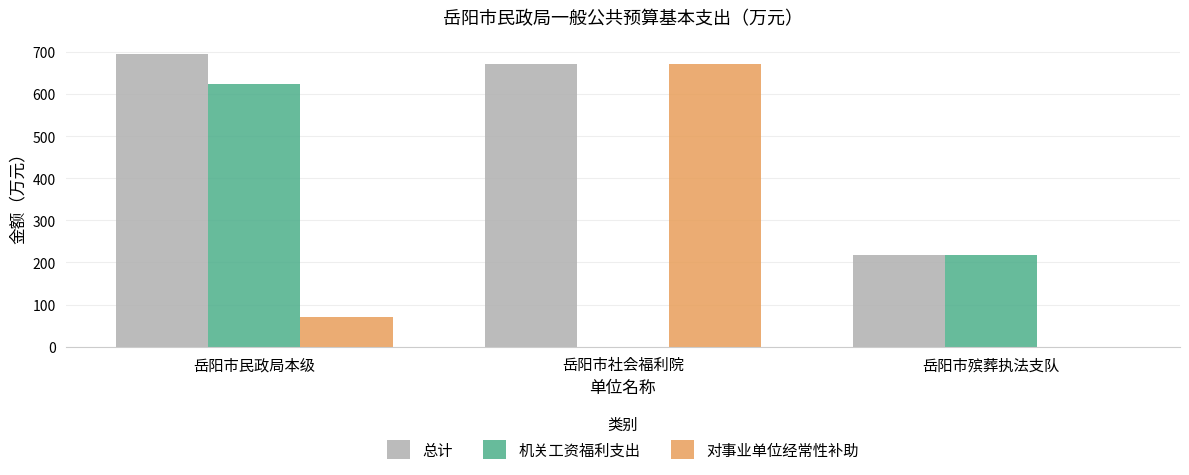

The value of 机关工资福利支出 at 岳阳市民政局本级 is 256.1. True or false?

False